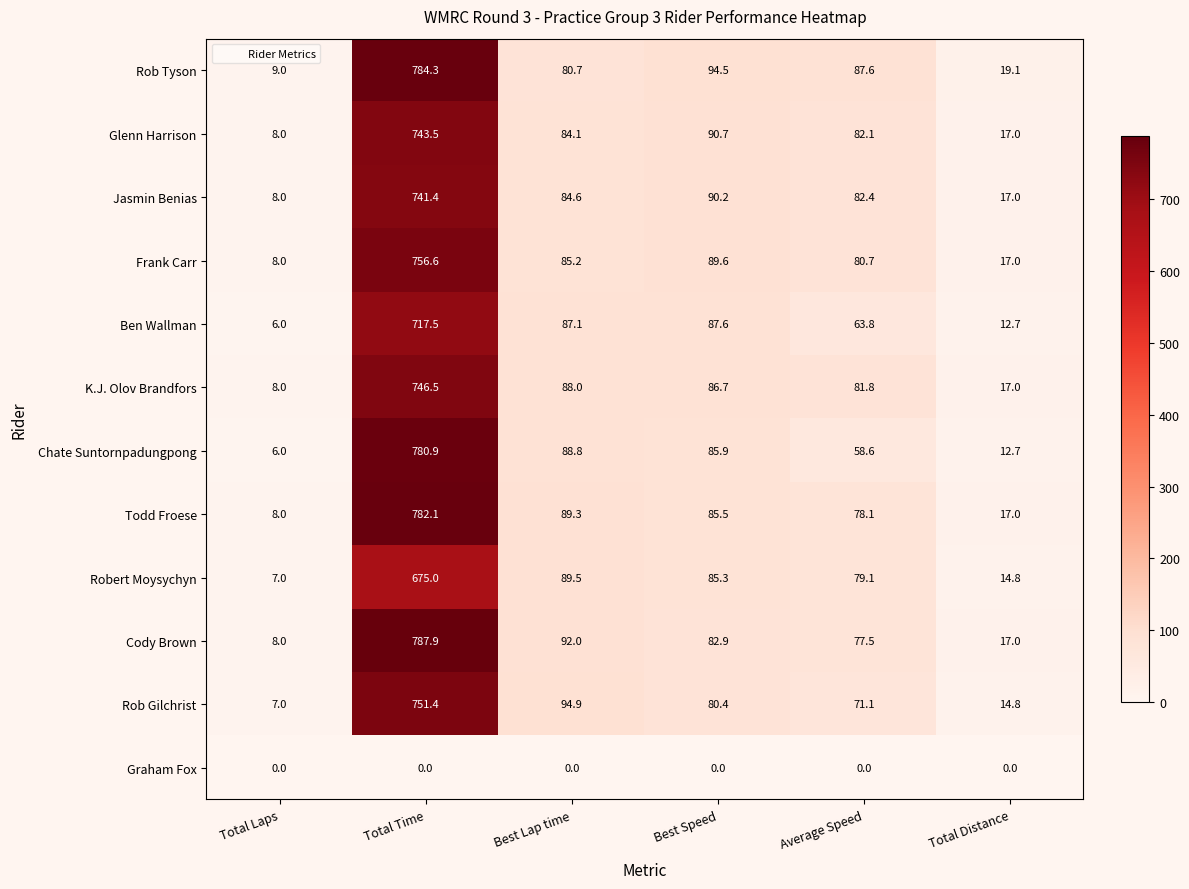

The value of Cody Brown at Average Speed is 77.5. True or false?

True